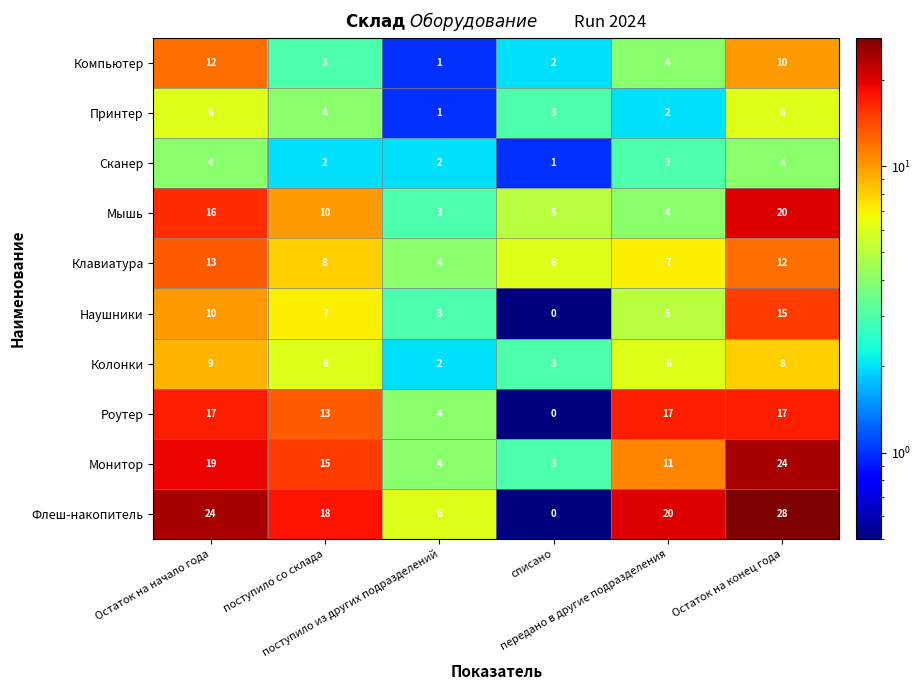

What is the total value across all series at Остаток на начало года?

130